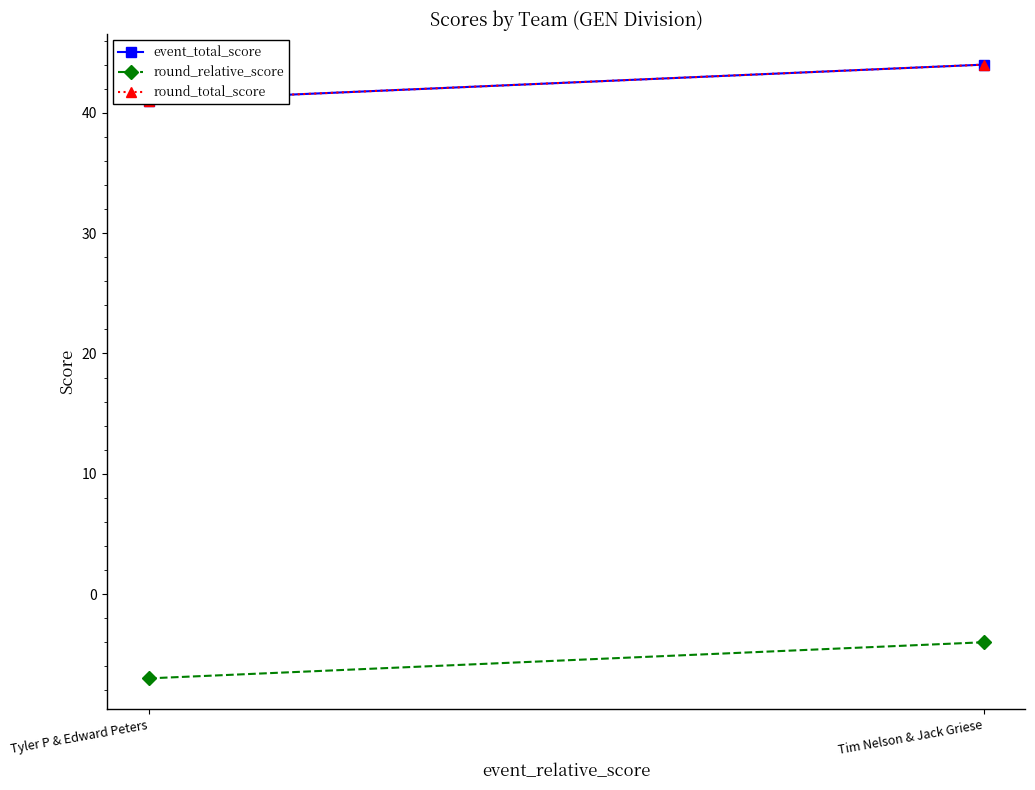

What is the label of the 2nd point from the right?

Tyler P & Edward Peters